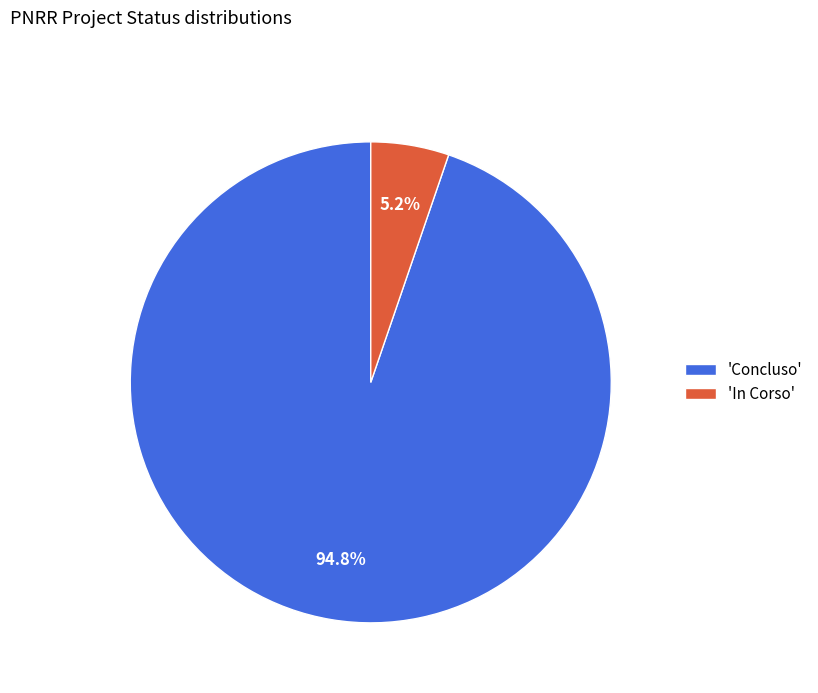

Is there a majority slice in this chart?

Yes